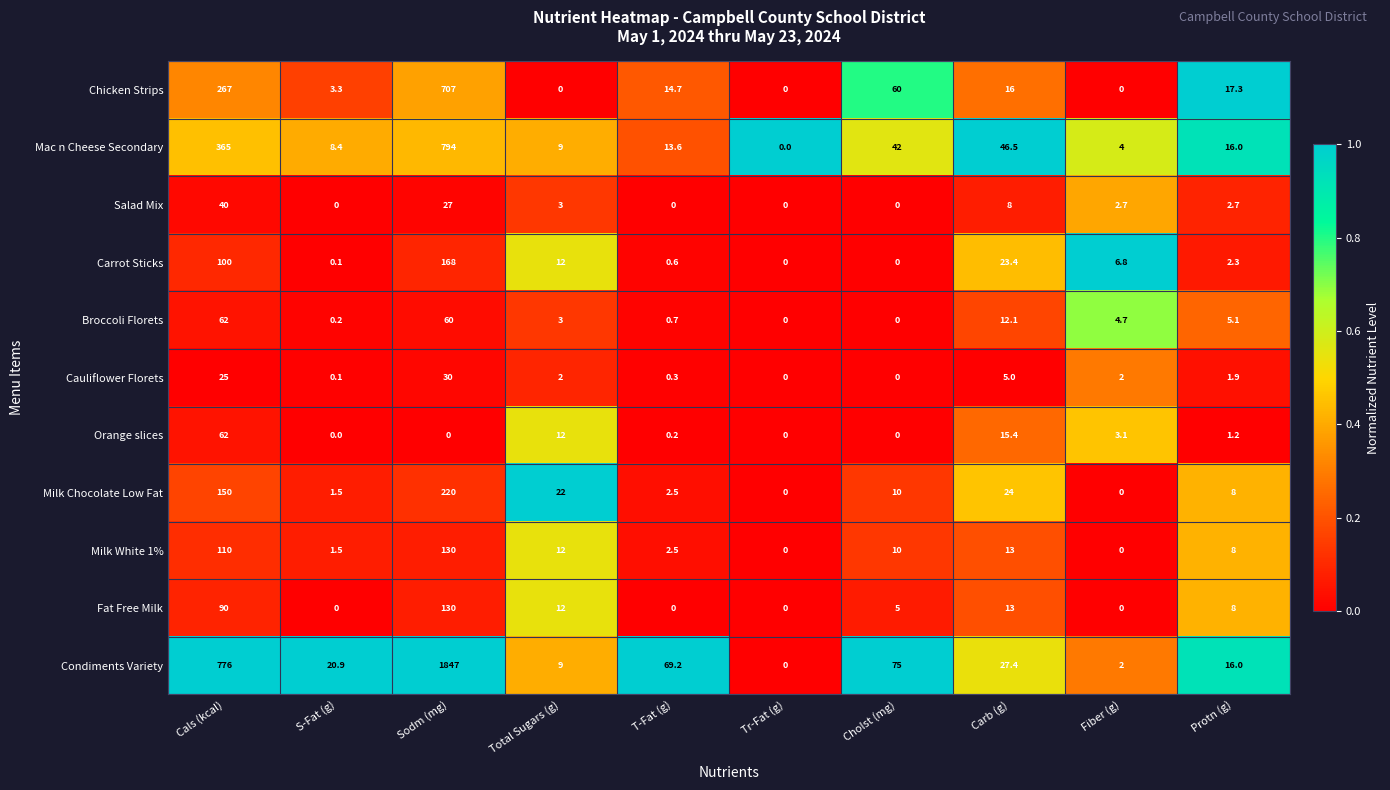

What is the spread (max minus min) of values at S-Fat (g)?

20.9